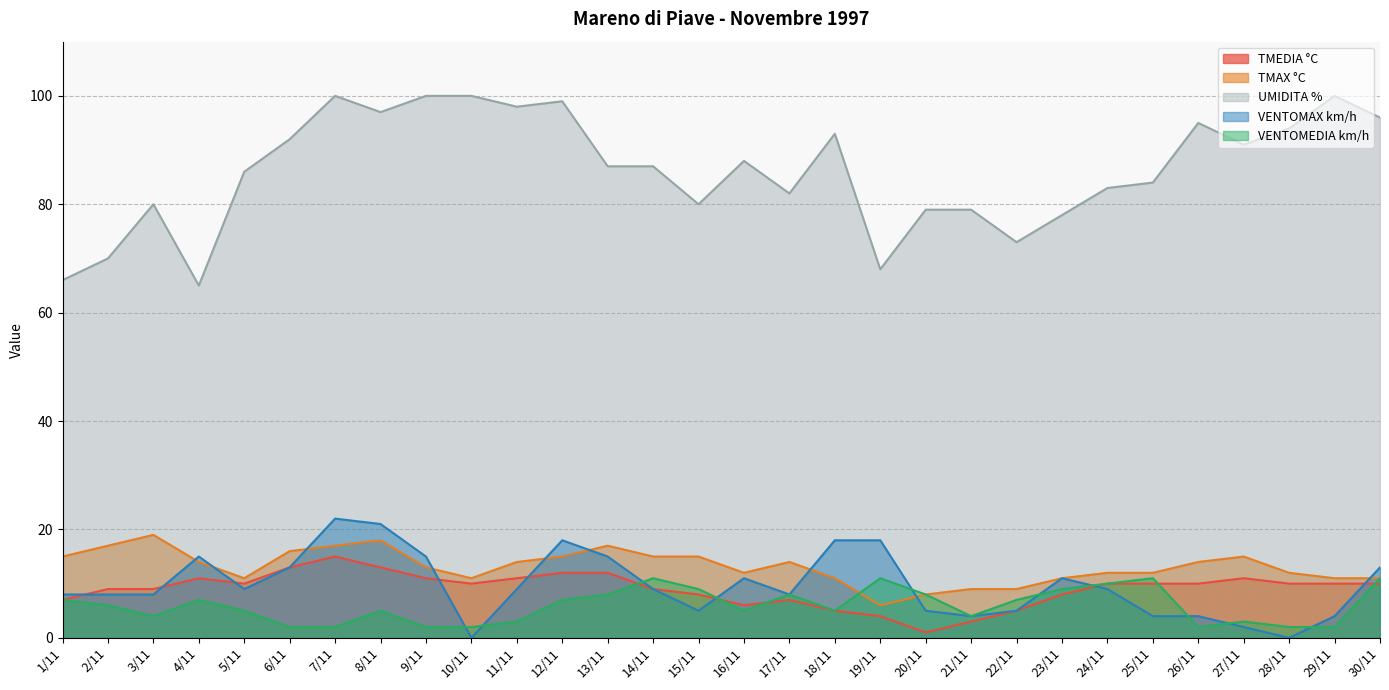

How many interior local peaks does the VENTOMEDIA km/h series have?

7